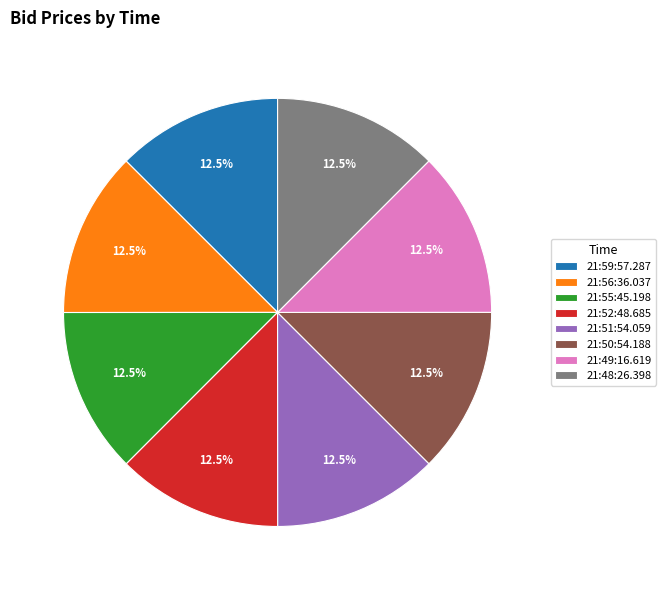

How many segments does this pie chart have?

8